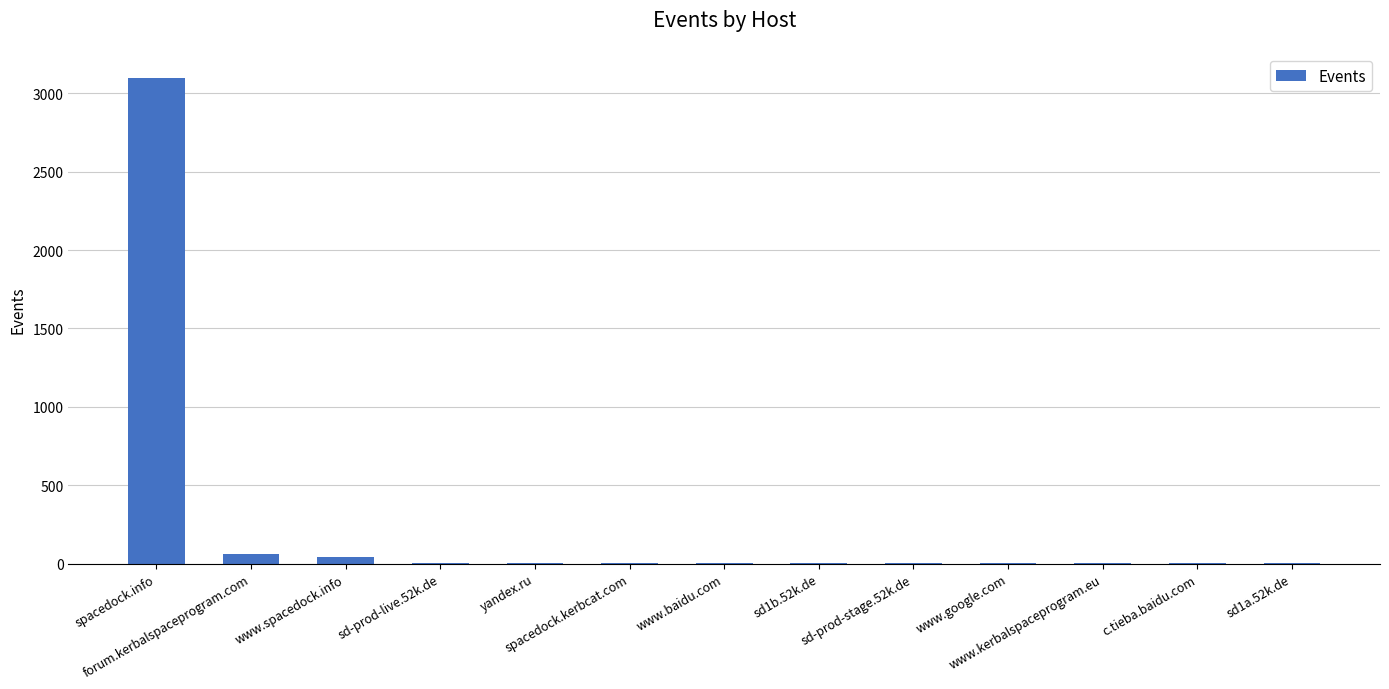

What is the maximum value shown in the chart?

3097